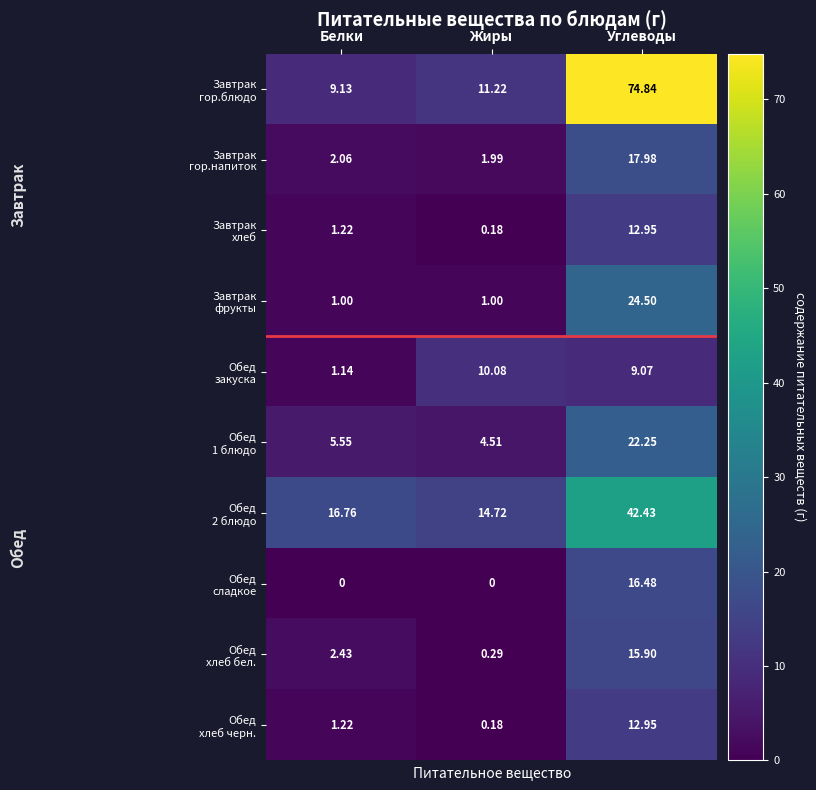

What is the total value across all series at Углеводы?

249.3